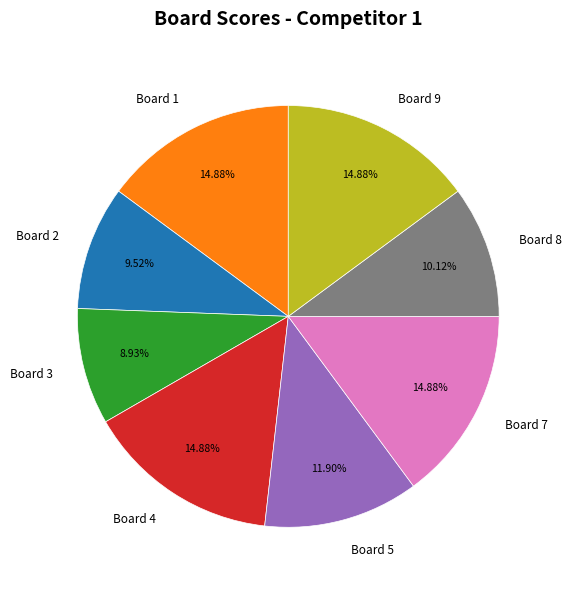

Is the sum of Board 9 and Board 7 greater than half?

No